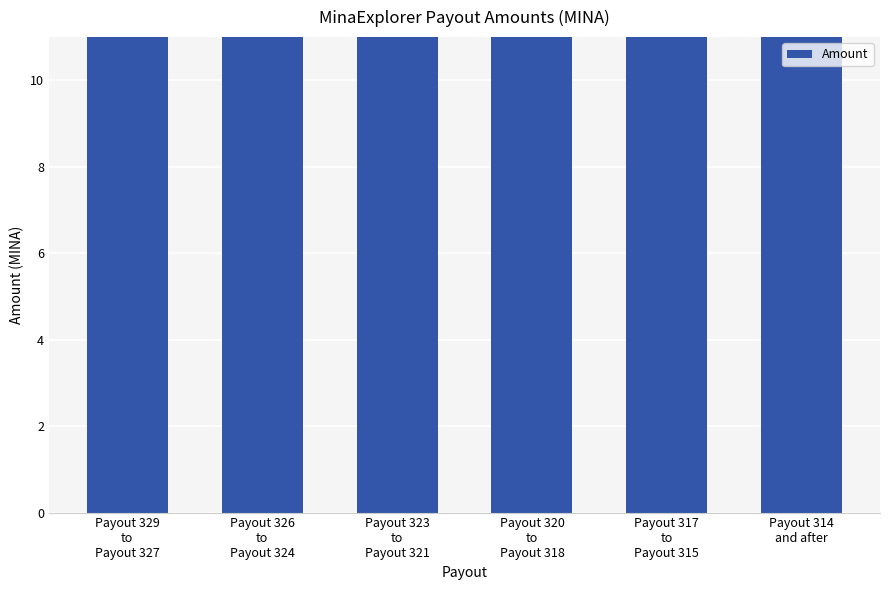

Which category has the highest value across all series?

Payout 323
to
Payout 321